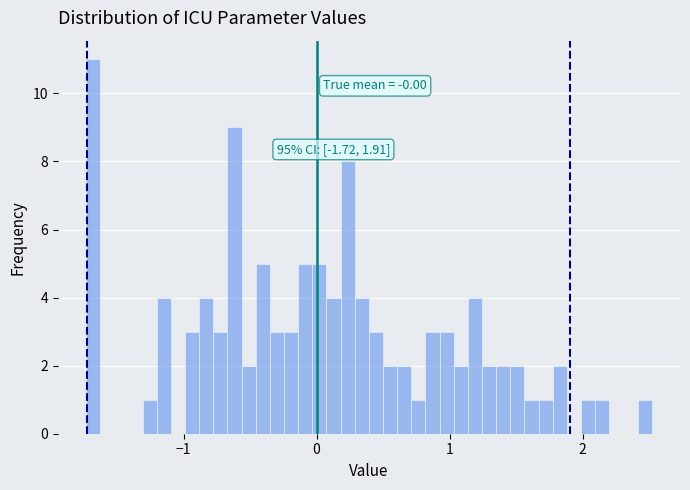

Read against the x-axis, roughly where is the centre of the tallest bar?

-1.7